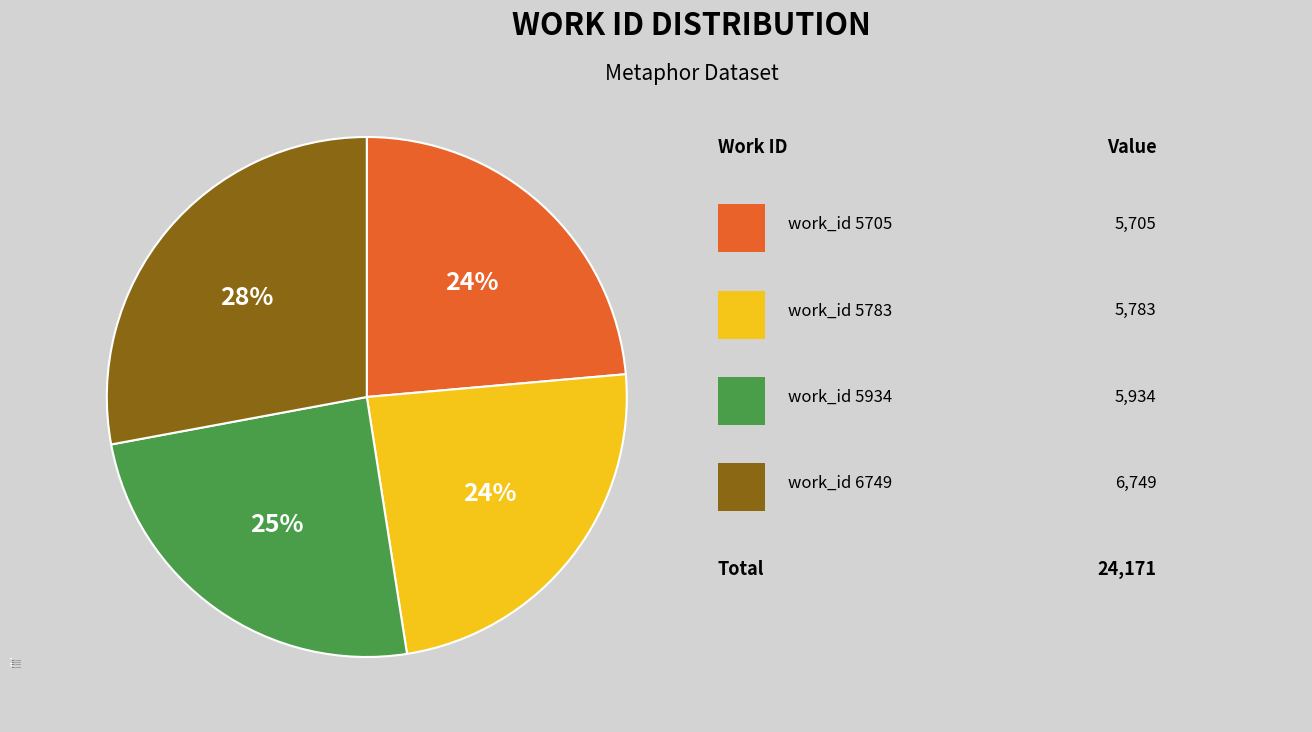

To the nearest percent, what portion does work_id 6749 represent?

28%